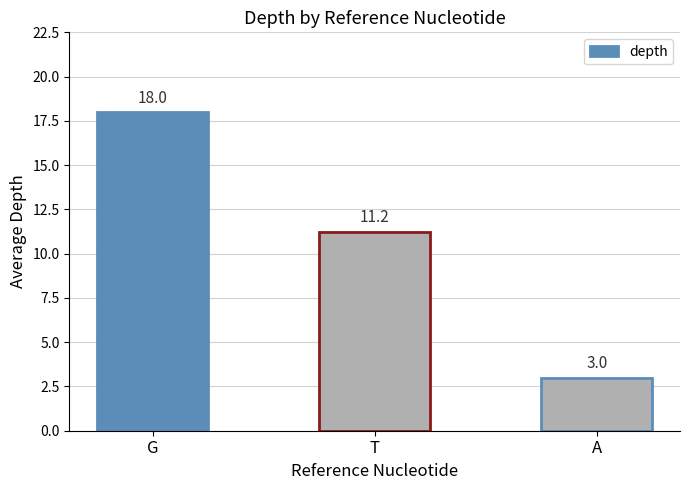

What is the difference between the values at G and A?

15.0